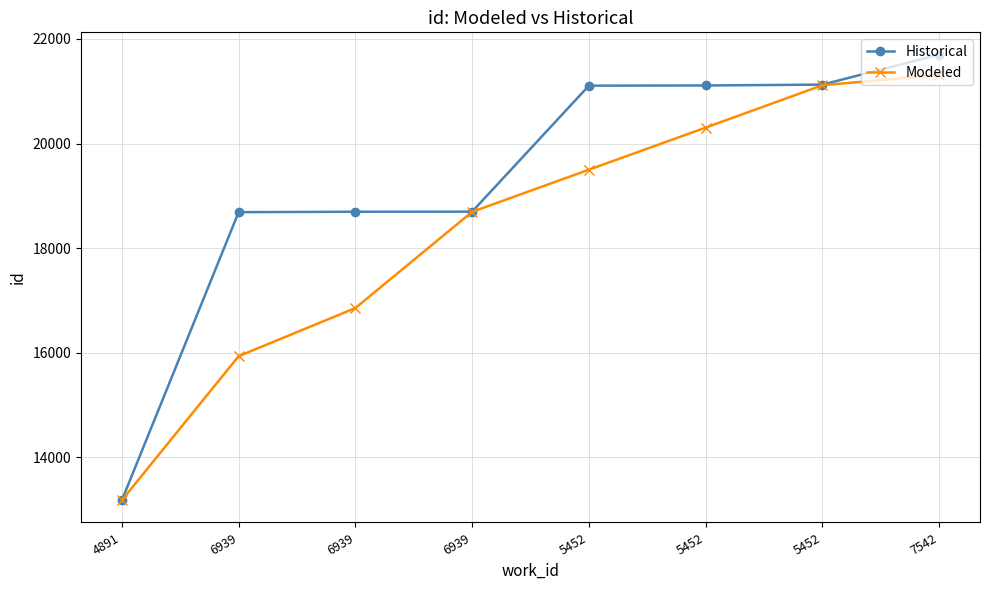

How many lines are shown in the chart?

2